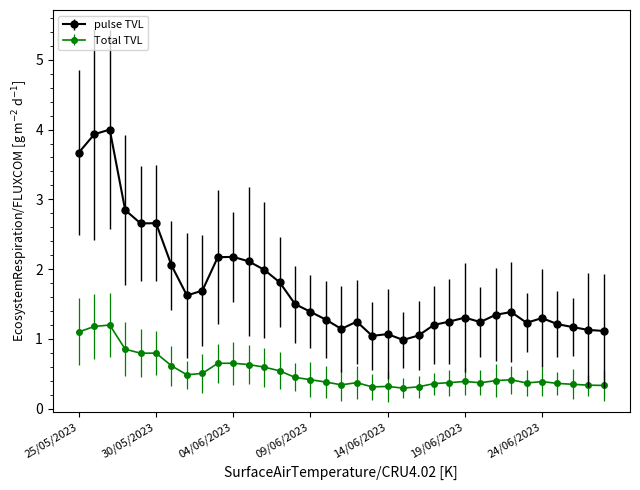

True or false: pulse TVL and Total TVL intersect in this chart.

False